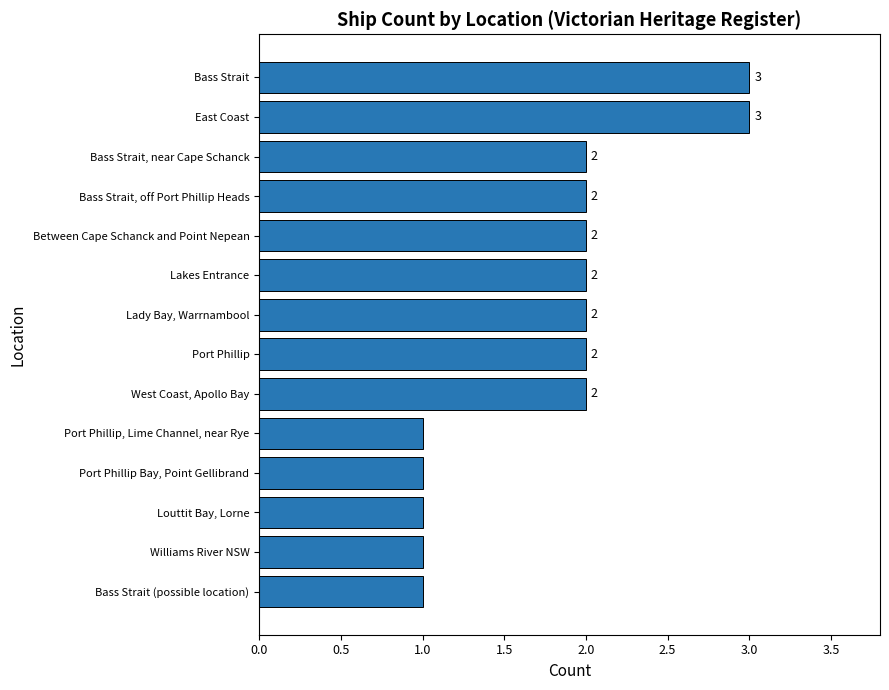

Between Louttit Bay, Lorne and Bass Strait, which is larger?

Bass Strait